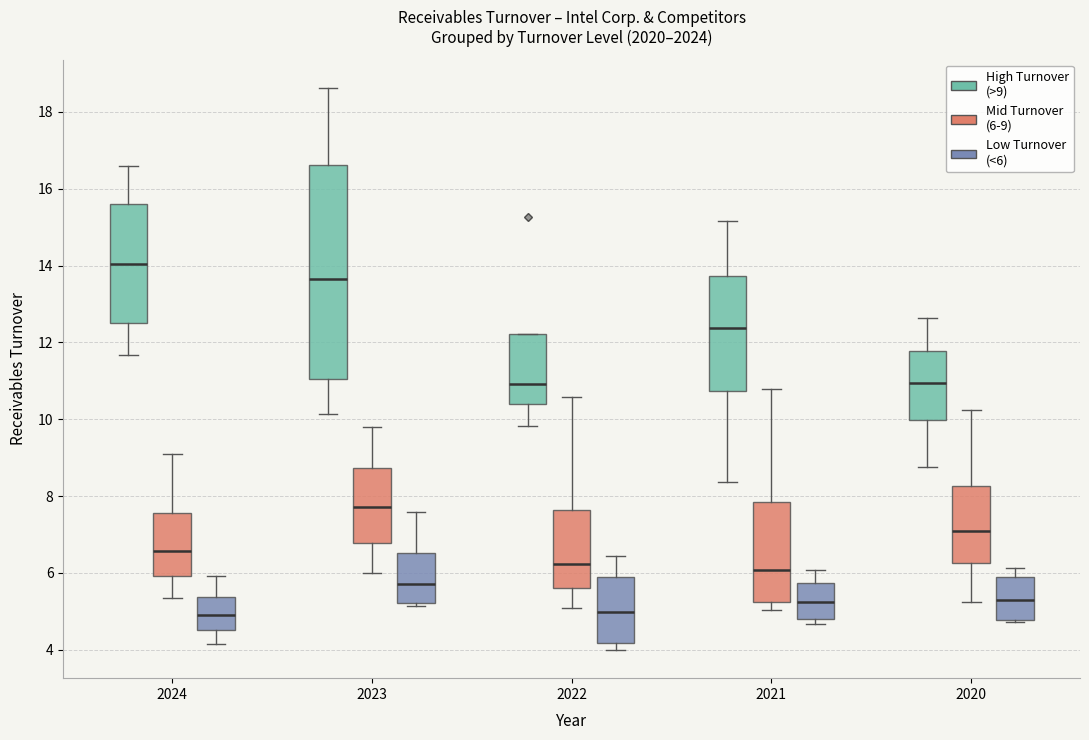

Reading left to right, transcribe this box plot: for each box, give where its median line is, the range the box spans, and where its two whiskers end, as read against the y-axis. The values are not printed on the chart, so give them approximately, as read against the axis.

2024 (High Turnover (>9)): median 14.0, box 12.6 to 15.6, whiskers 11.6 to 16.6
2024 (Mid Turnover (6-9)): median 6.6, box 6.0 to 7.6, whiskers 5.4 to 9.2
2024 (Low Turnover (<6)): median 5.0, box 4.6 to 5.4, whiskers 4.2 to 6.0
2023 (High Turnover (>9)): median 13.6, box 11.0 to 16.6, whiskers 10.2 to 18.6
2023 (Mid Turnover (6-9)): median 7.8, box 6.8 to 8.8, whiskers 6.0 to 9.8
2023 (Low Turnover (<6)): median 5.8, box 5.2 to 6.6, whiskers 5.2 (just below the box's lower edge) to 7.6
2022 (High Turnover (>9)): median 11.0, box 10.4 to 12.2, whiskers 9.8 to 12.2
2022 (Mid Turnover (6-9)): median 6.2, box 5.6 to 7.6, whiskers 5.0 to 10.6
2022 (Low Turnover (<6)): median 5.0, box 4.2 to 6.0, whiskers 4.0 to 6.4
2021 (High Turnover (>9)): median 12.4, box 10.8 to 13.8, whiskers 8.4 to 15.2
2021 (Mid Turnover (6-9)): median 6.0, box 5.2 to 7.8, whiskers 5.0 to 10.8
2021 (Low Turnover (<6)): median 5.2, box 4.8 to 5.8, whiskers 4.6 to 6.0
2020 (High Turnover (>9)): median 11.0, box 10.0 to 11.8, whiskers 8.8 to 12.6
2020 (Mid Turnover (6-9)): median 7.0, box 6.2 to 8.2, whiskers 5.2 to 10.2
2020 (Low Turnover (<6)): median 5.4, box 4.8 to 5.8, whiskers 4.8 to 6.2